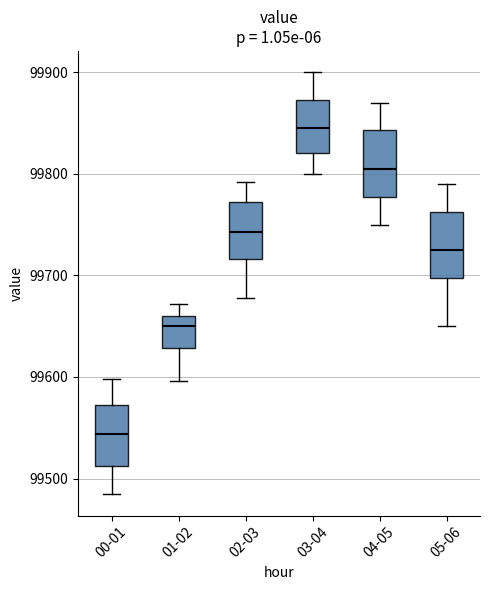

Reading left to right, read every box against the y-axis: the position of its median line, the range the box covers, and the ends of its whiskers. The values are not printed on the chart, so give them approximately, as read against the axis.

00-01: median 99540, box 99510 to 99570, whiskers 99480 to 99600
01-02: median 99650, box 99630 to 99660, whiskers 99600 to 99670
02-03: median 99740, box 99720 to 99770, whiskers 99680 to 99790
03-04: median 99850, box 99820 to 99870, whiskers 99800 to 99900
04-05: median 99810, box 99780 to 99840, whiskers 99750 to 99870
05-06: median 99730, box 99700 to 99760, whiskers 99650 to 99790